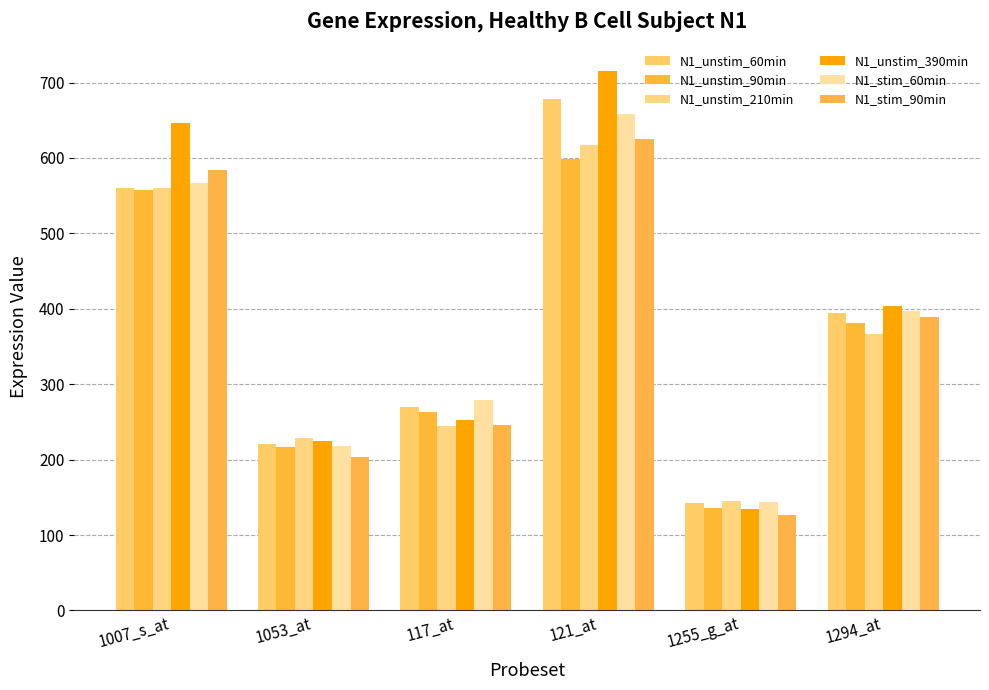

Are the bars horizontal?

No